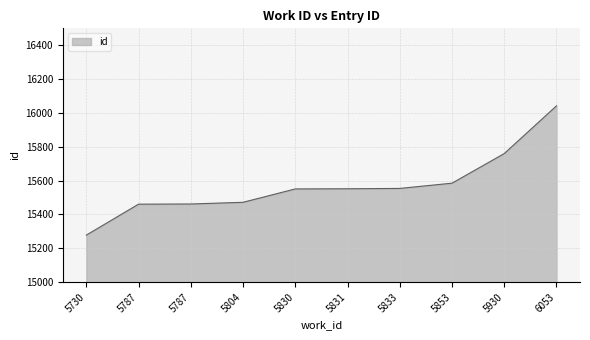

How many lines are shown in the chart?

1